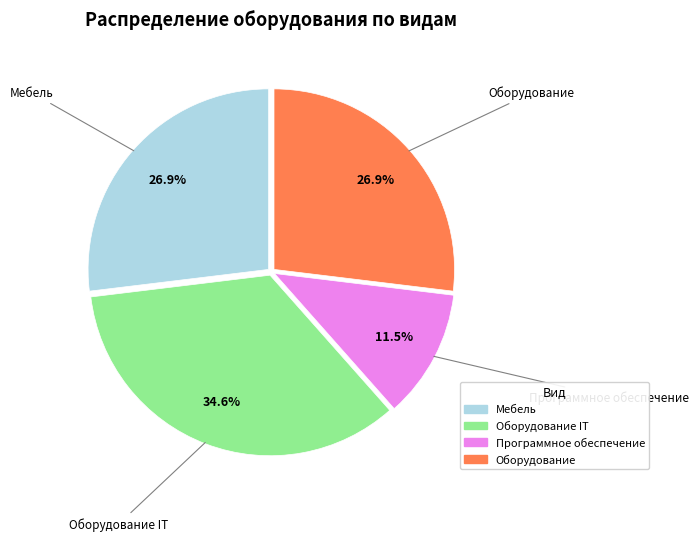

Is there a majority slice in this chart?

No